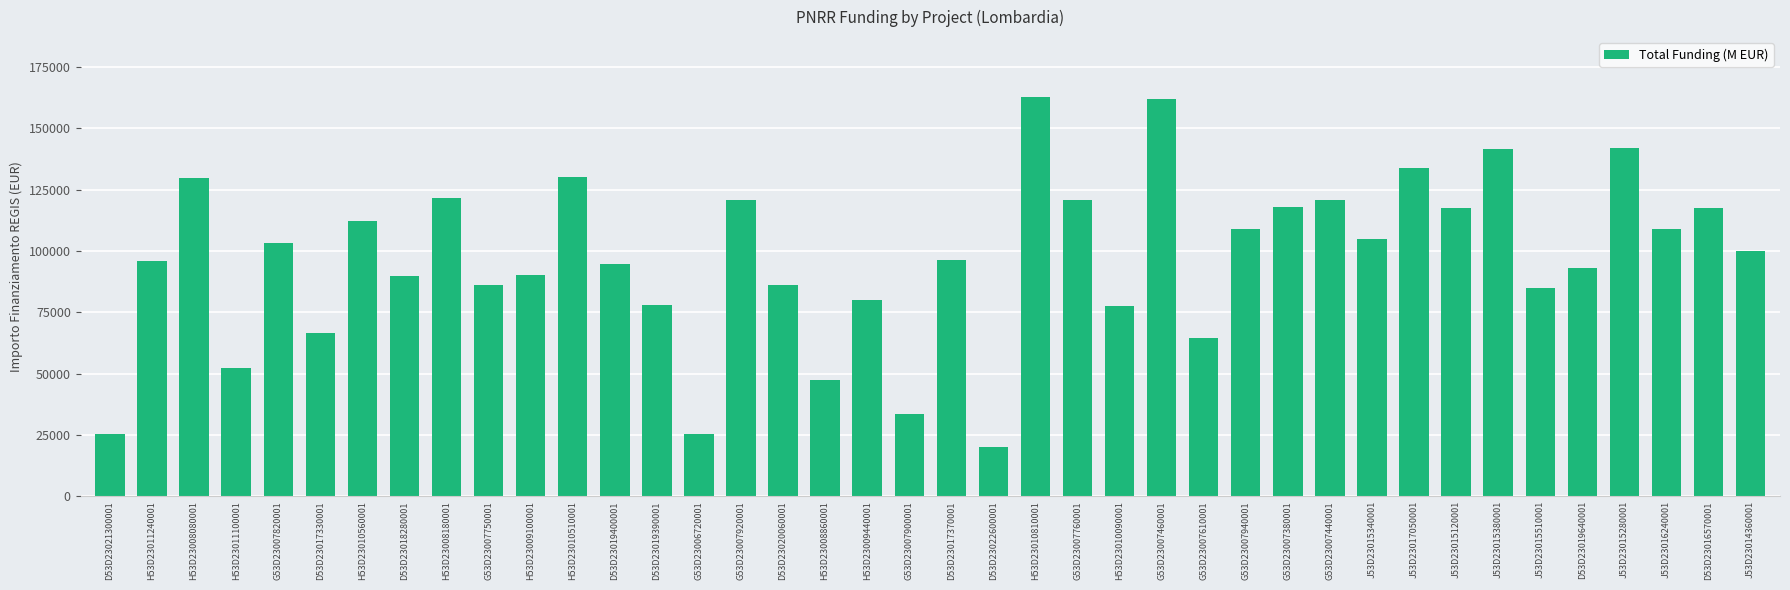

Count the number of categories in the chart.

40